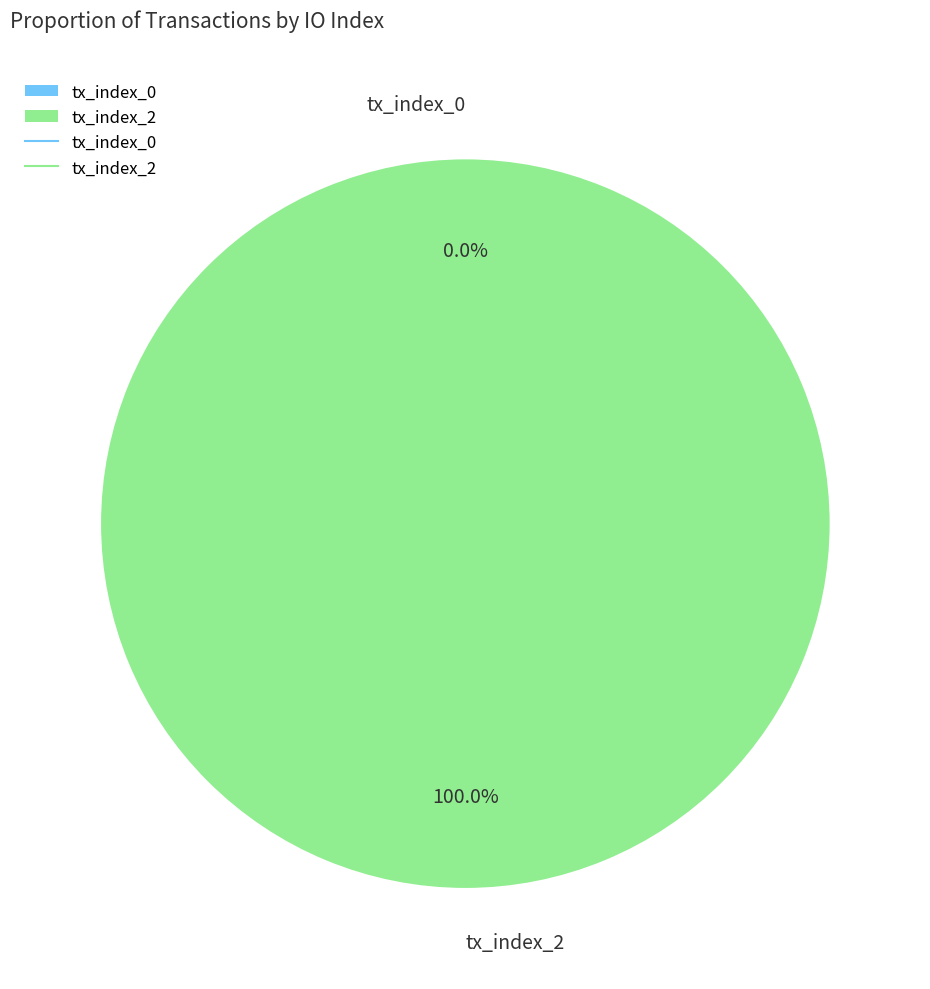

Count the number of slices in the pie.

2